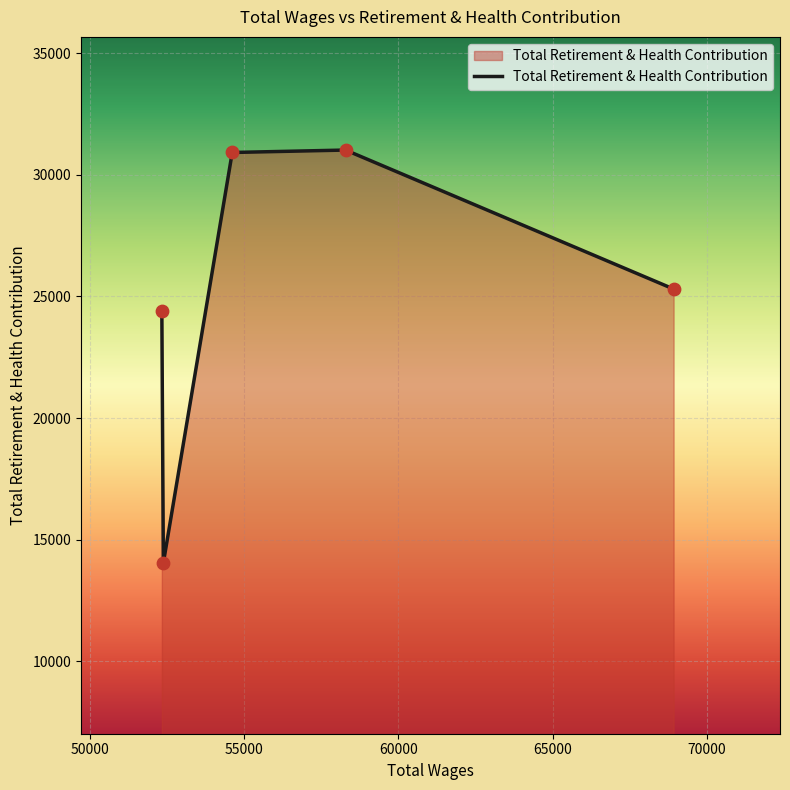

How many interior local peaks (higher than both neighbors) does the data have?

1